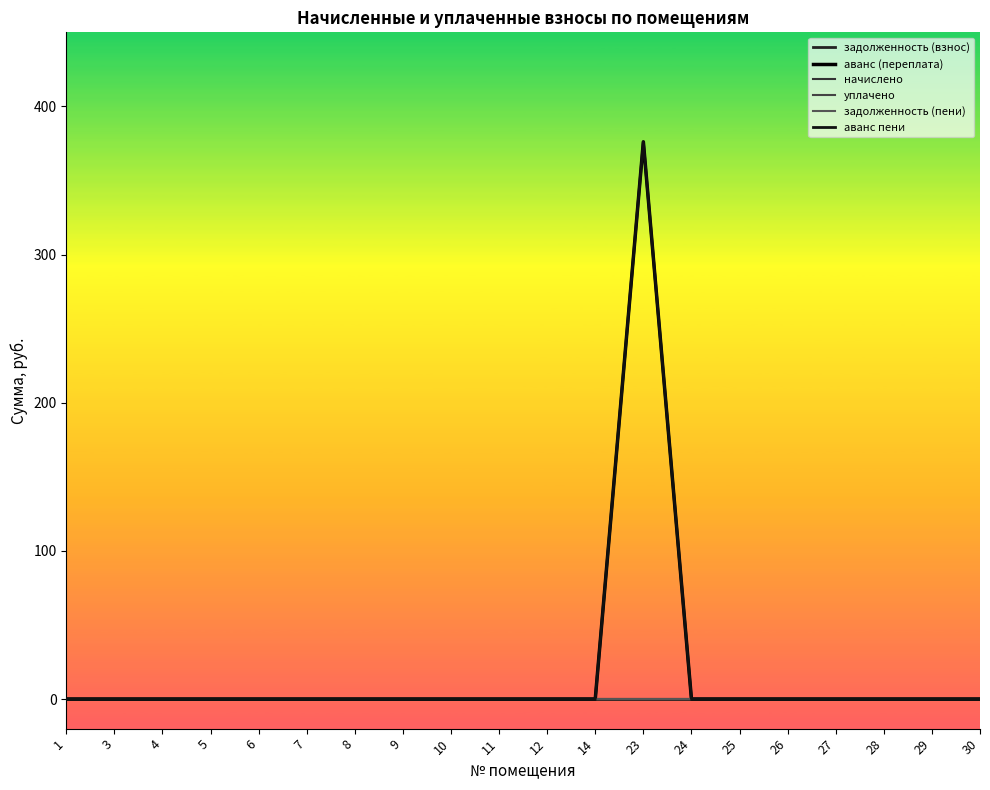

Reading left to right, extract all data points from this chart.

задолженность (взнос): 0.0	0.0	0.0	0.0	0.0	0.0	0.0	0.0	0.0	0.0	0.0	0.0	0.0	0.0	0.0	0.0	0.0	0.0	0.0	0.0
аванс (переплата): 0.0	0.0	0.0	0.0	0.0	0.0	0.0	0.0	0.0	0.0	0.0	0.0	376.1	0.0	0.0	0.0	0.0	0.0	0.0	0.0
начислено: 0.0	0.0	0.0	0.0	0.0	0.0	0.0	0.0	0.0	0.0	0.0	0.0	0.0	0.0	0.0	0.0	0.0	0.0	0.0	0.0
уплачено: 0.0	0.0	0.0	0.0	0.0	0.0	0.0	0.0	0.0	0.0	0.0	0.0	0.0	0.0	0.0	0.0	0.0	0.0	0.0	0.0
задолженность (пени): 0.0	0.0	0.0	0.0	0.0	0.0	0.0	0.0	0.0	0.0	0.0	0.0	0.0	0.0	0.0	0.0	0.0	0.0	0.0	0.0
аванс пени: 0.0	0.0	0.0	0.0	0.0	0.0	0.0	0.0	0.0	0.0	0.0	0.0	376.1	0.0	0.0	0.0	0.0	0.0	0.0	0.0